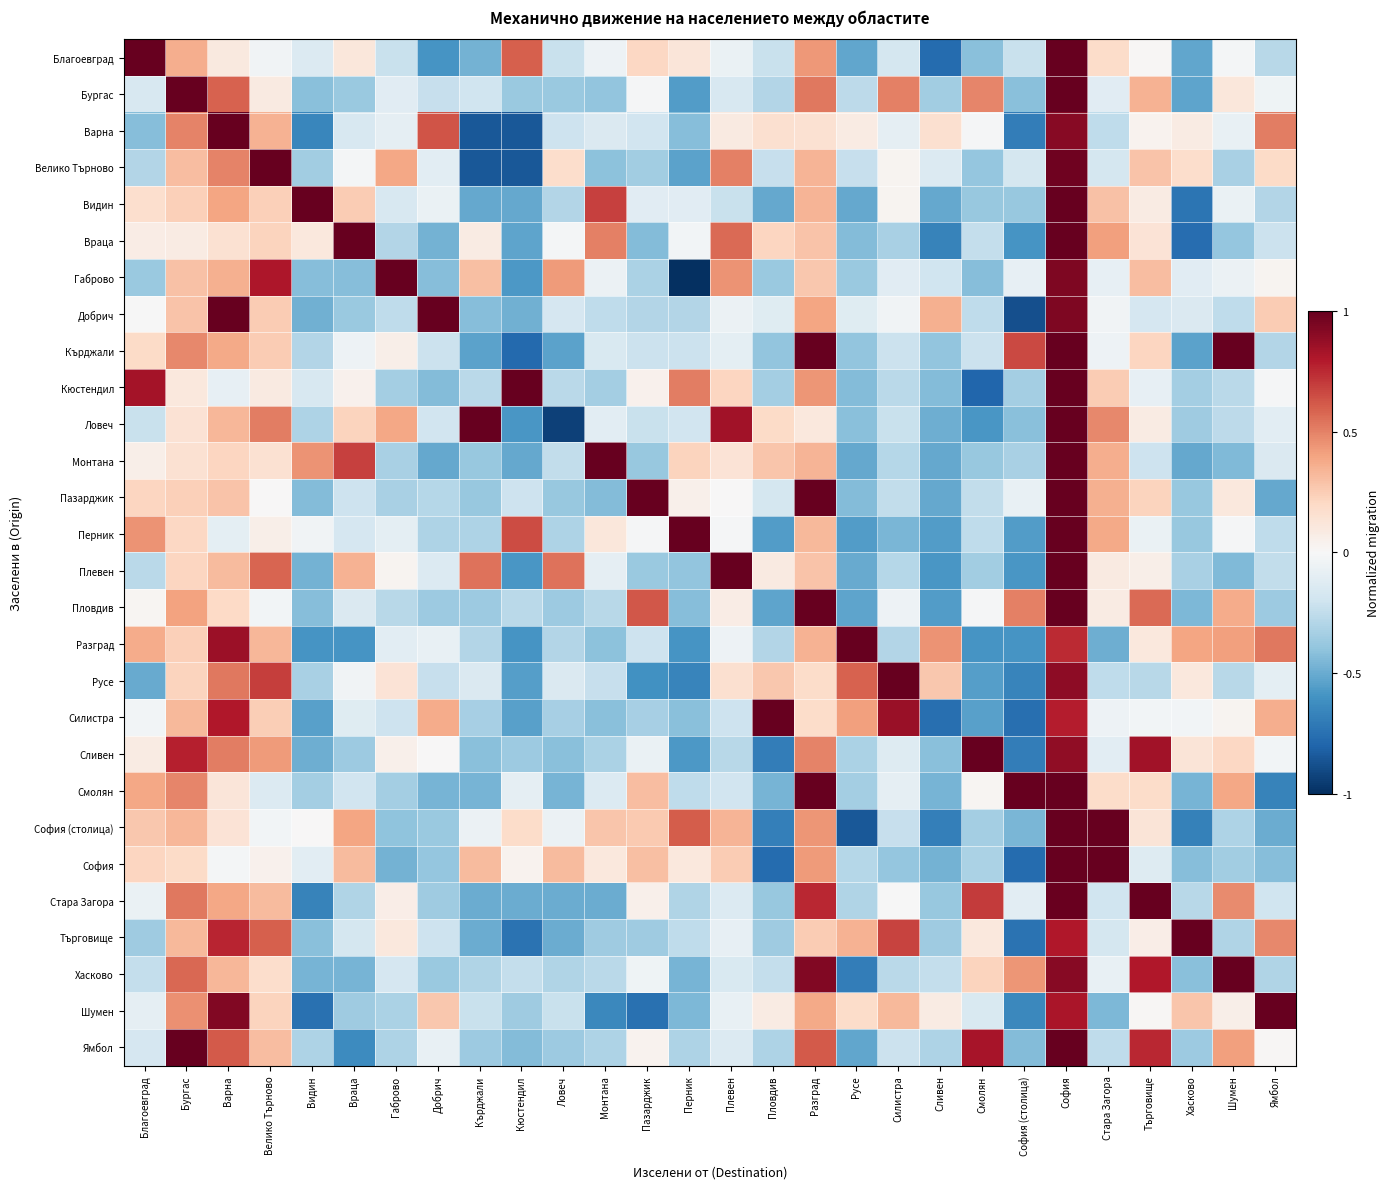

At which category is the sum across all series the highest?

София